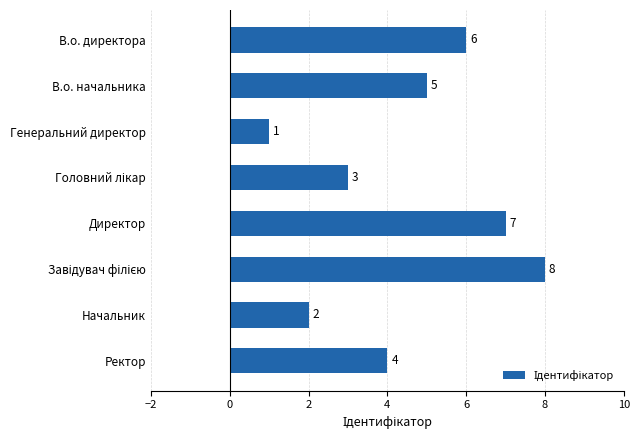

Count the values in the range 3 to 7.

5